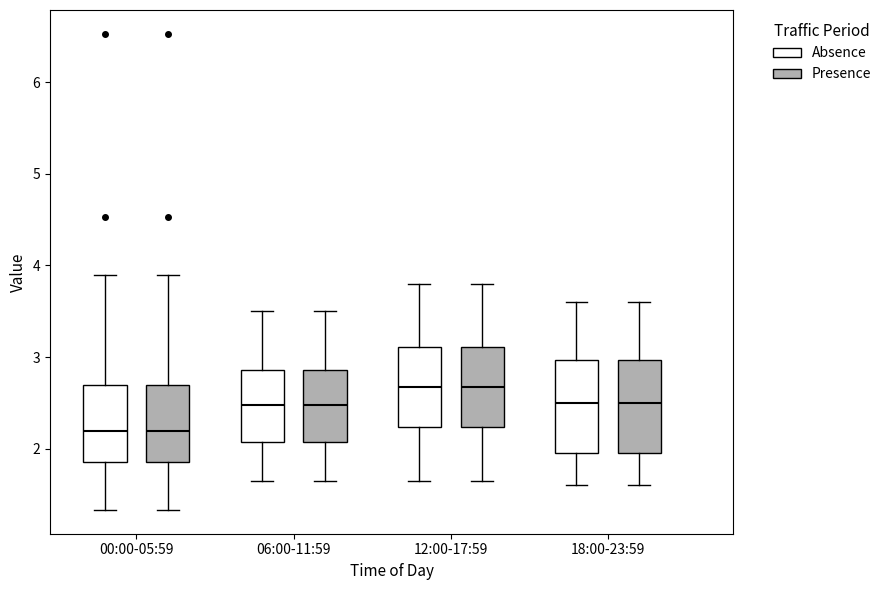

Reading left to right, transcribe this box plot: for each box, give where its median line is, the range the box spans, and where its two whiskers end, as read against the y-axis. The values are not printed on the chart, so give them approximately, as read against the axis.

00:00-05:59 (Absence): median 2.2, box 1.9 to 2.7, whiskers 1.3 to 3.9
00:00-05:59 (Presence): median 2.2, box 1.9 to 2.7, whiskers 1.3 to 3.9
06:00-11:59 (Absence): median 2.5, box 2.1 to 2.9, whiskers 1.7 to 3.5
06:00-11:59 (Presence): median 2.5, box 2.1 to 2.9, whiskers 1.7 to 3.5
12:00-17:59 (Absence): median 2.7, box 2.2 to 3.1, whiskers 1.7 to 3.8
12:00-17:59 (Presence): median 2.7, box 2.2 to 3.1, whiskers 1.7 to 3.8
18:00-23:59 (Absence): median 2.5, box 2.0 to 3.0, whiskers 1.6 to 3.6
18:00-23:59 (Presence): median 2.5, box 2.0 to 3.0, whiskers 1.6 to 3.6